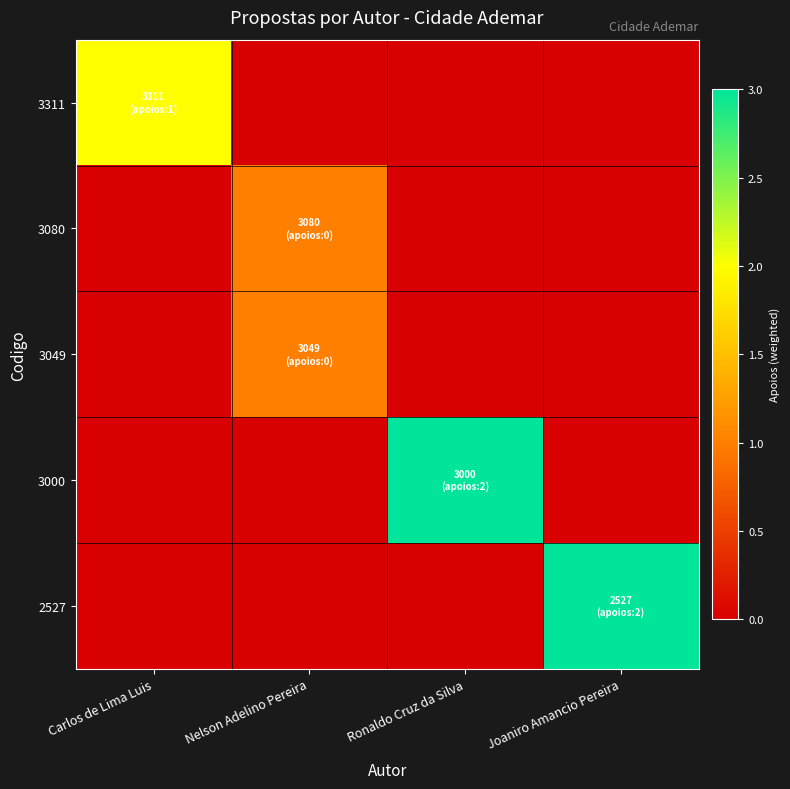

At which category is the sum across all series the highest?

Ronaldo Cruz da Silva